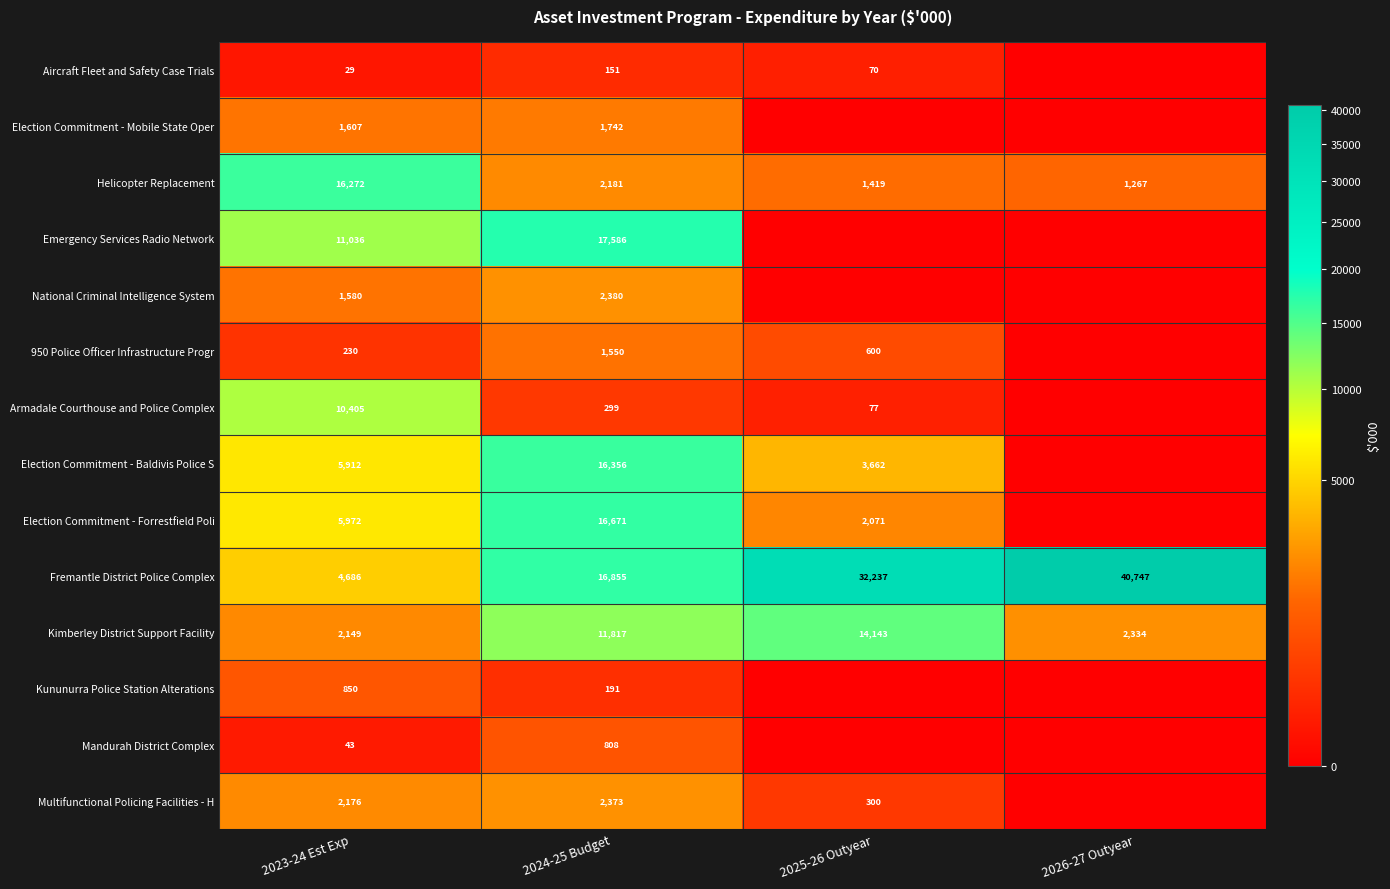

What is the approximate value of Helicopter Replacement at 2023-24 Est Exp?

16272